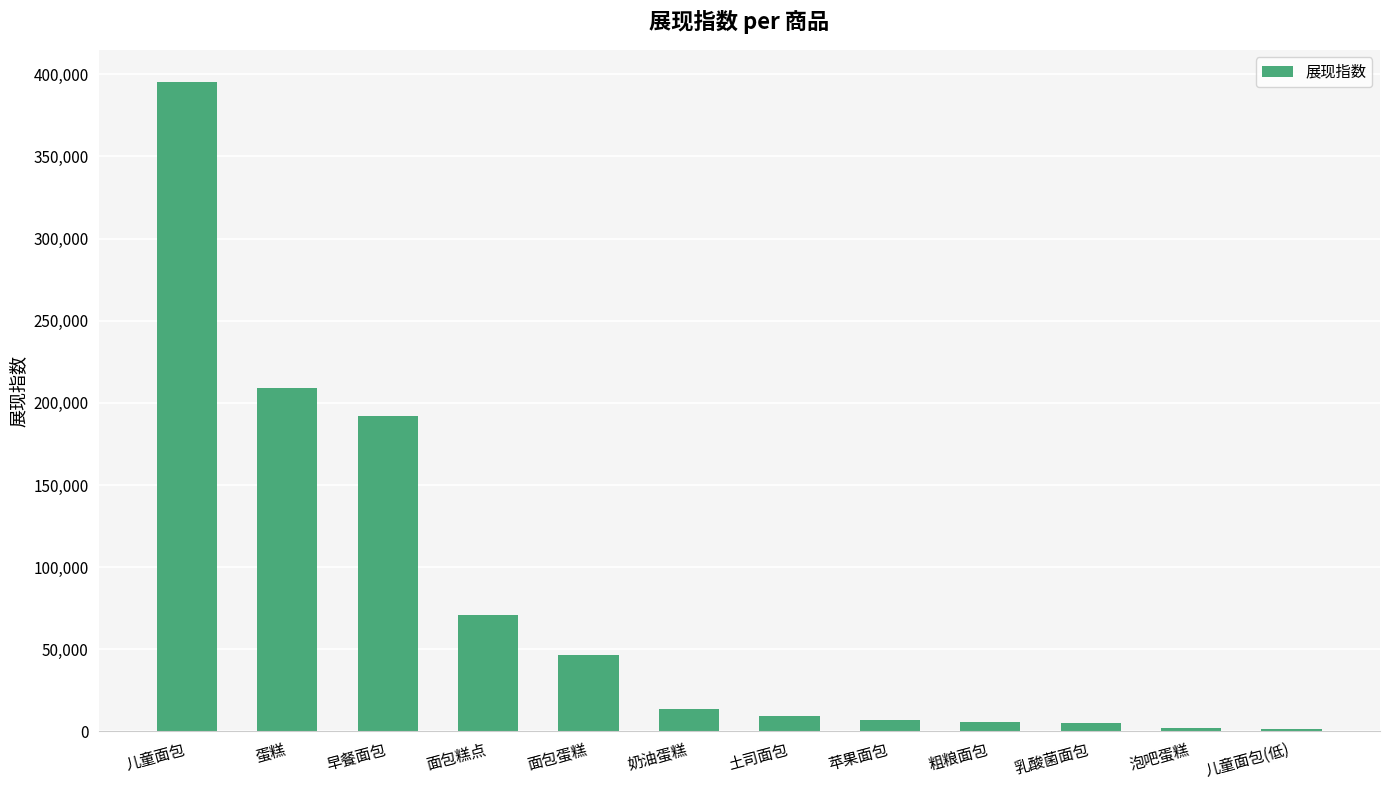

What is the label of the 8th bar from the right?

面包蛋糕